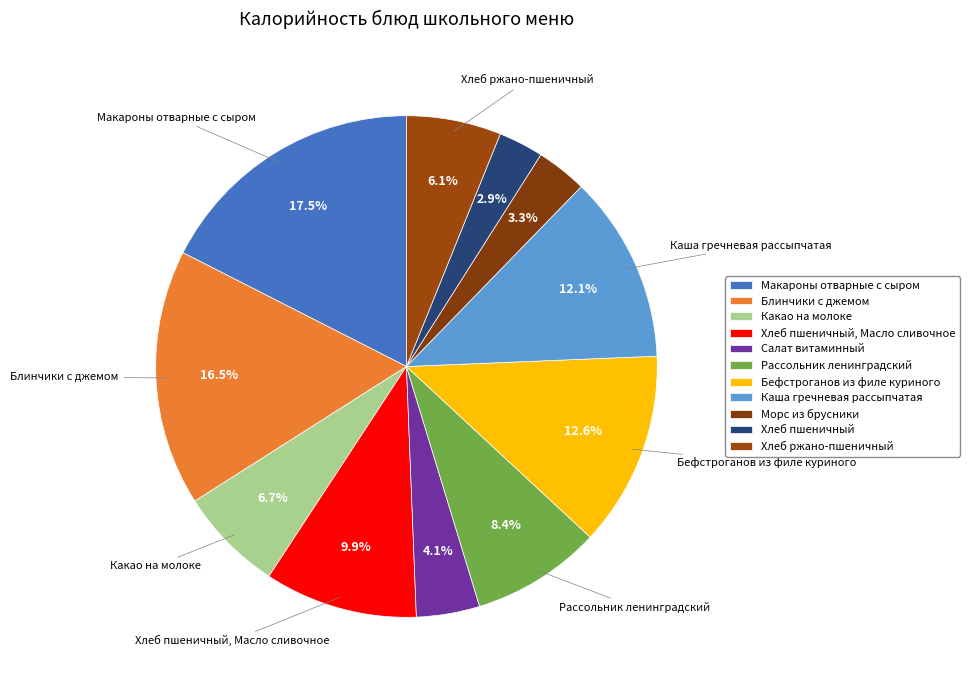

Is it true that Хлеб пшеничный, Масло сливочное is 2% of the pie?

False